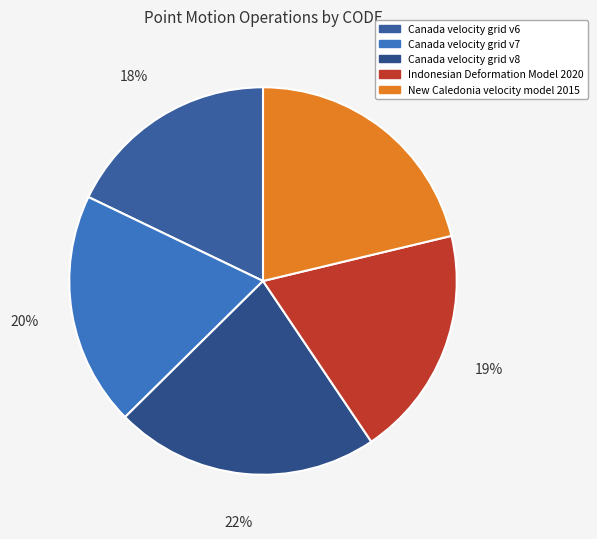

Which has a higher value, Canada velocity grid v8 or Canada velocity grid v6?

Canada velocity grid v8